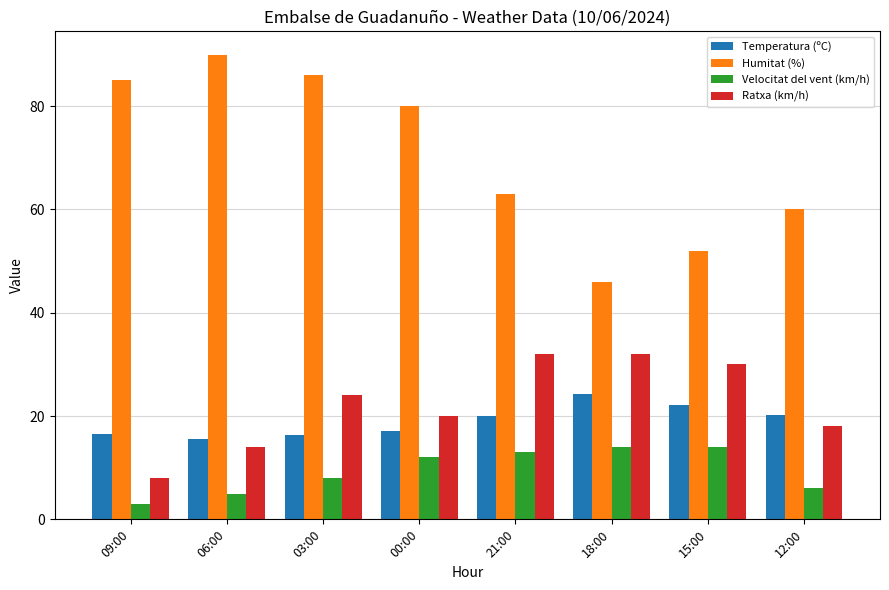

What is the total value across all series at 18:00?

116.3